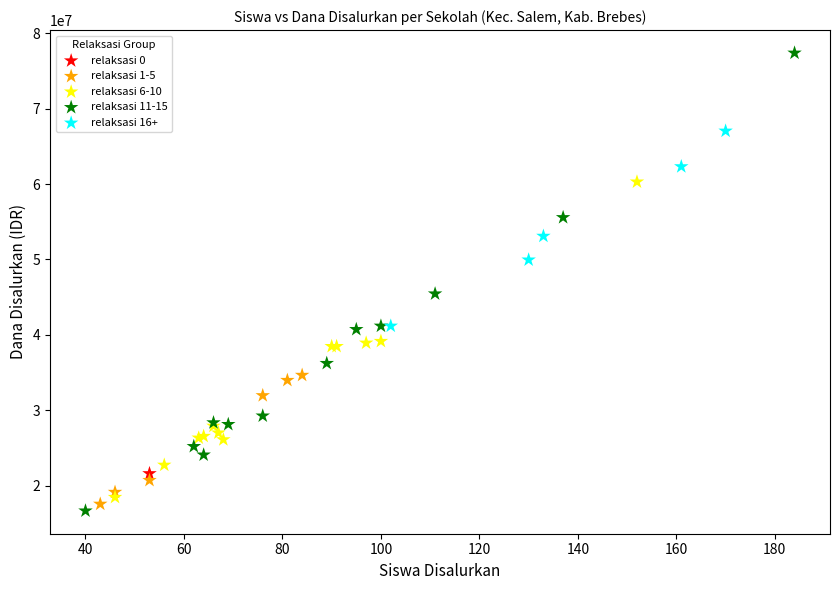

What are all the series names shown in the legend?

relaksasi 0, relaksasi 1-5, relaksasi 6-10, relaksasi 11-15, relaksasi 16+